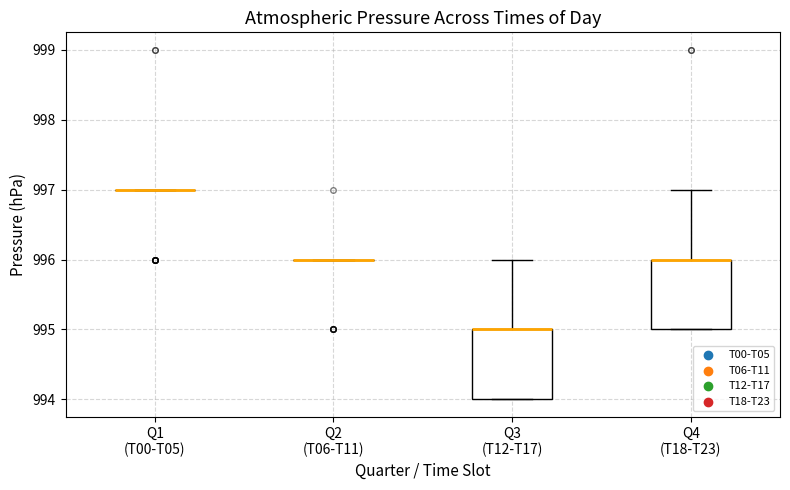

Reading left to right, read every box against the y-axis: the position of its median line, the range the box covers, and the ends of its whiskers. The values are not printed on the chart, so give them approximately, as read against the axis.

Q1 (T00-T05): box collapsed to a line at 997, whiskers 997 to 997
Q2 (T06-T11): box collapsed to a line at 996, whiskers 996 to 996
Q3 (T12-T17): median 995 (drawn on the box's upper edge), box 994 to 995, whiskers 994 to 996
Q4 (T18-T23): median 996 (drawn on the box's upper edge), box 995 to 996, whiskers 995 to 997